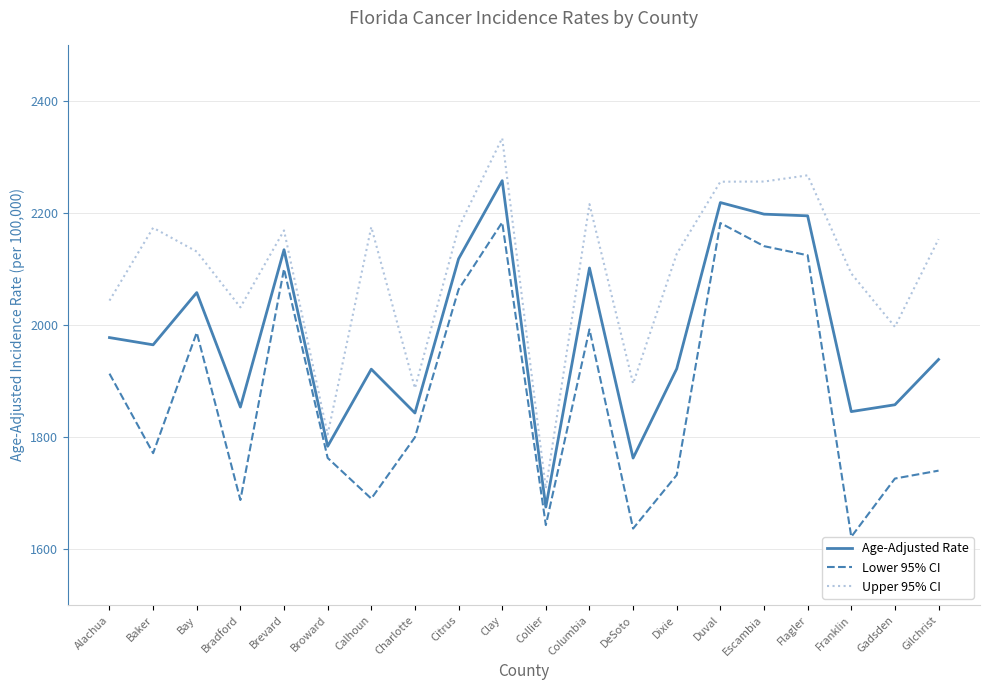

Where is the first local maximum for Age-Adjusted Rate?

Bay